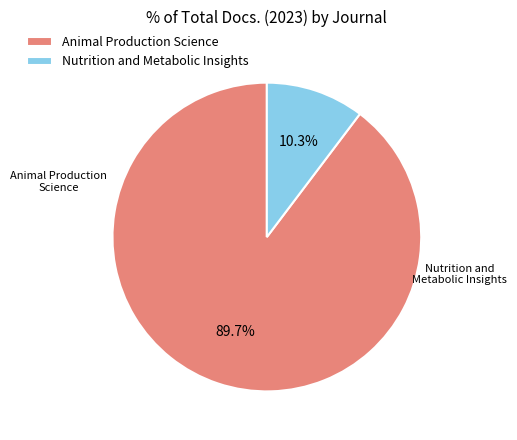

Between Animal Production Science and Nutrition and Metabolic Insights, which is larger?

Animal Production Science